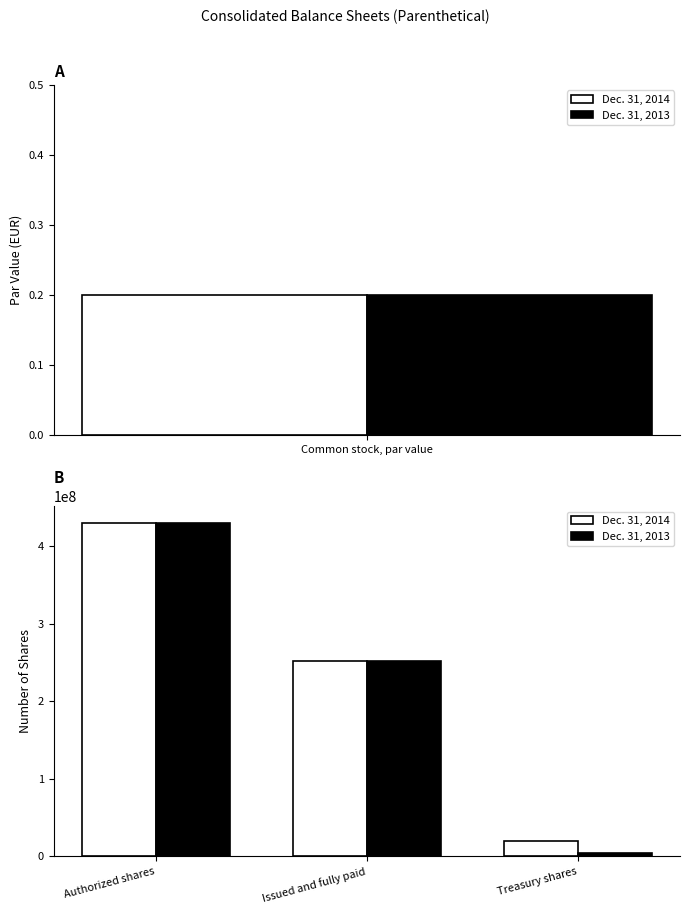

What is the total value across all series at Issued and fully paid?

503503000